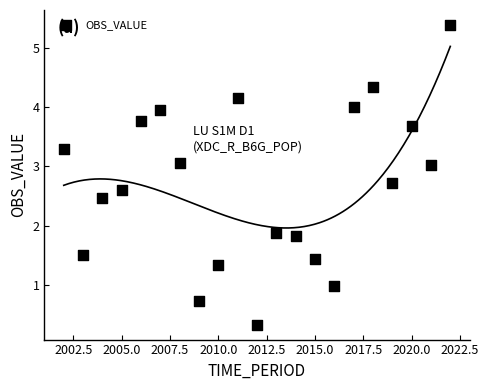

What is the range of Y values (max minus min)?

5.1